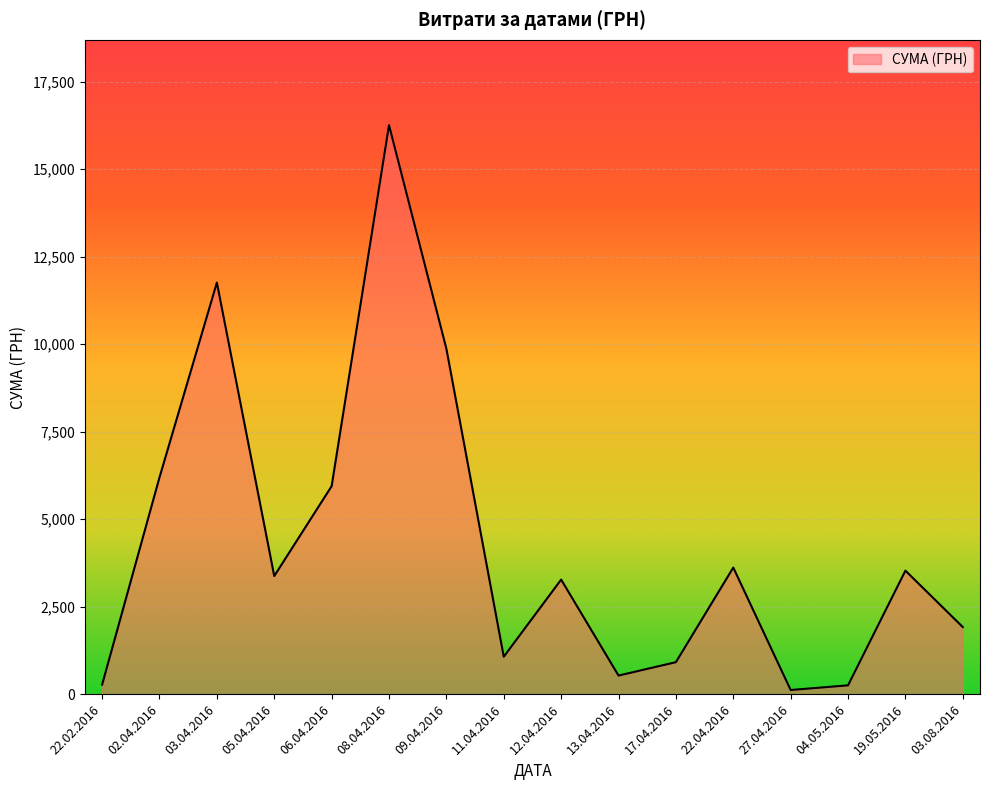

Which label corresponds to the largest value in the chart?

08.04.2016